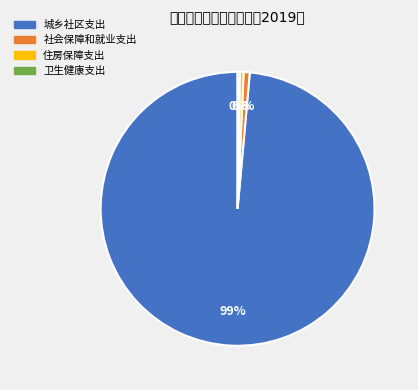

To the nearest percent, what is the average slice percentage?

25%